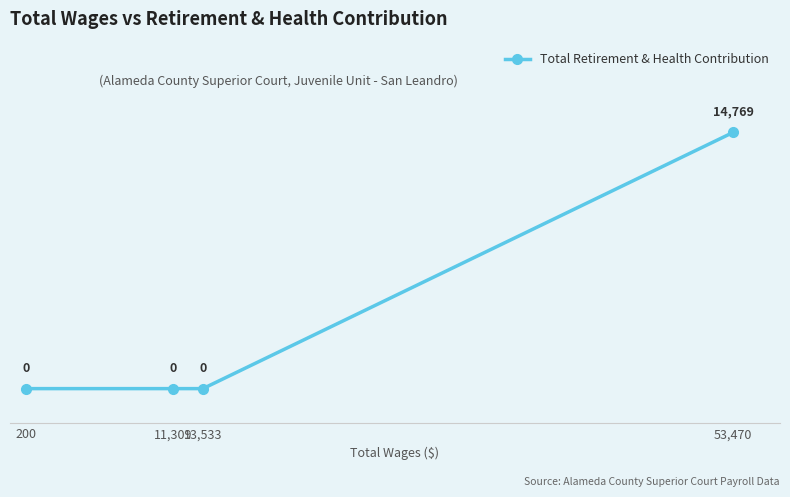

What is the sum of all values?

14769